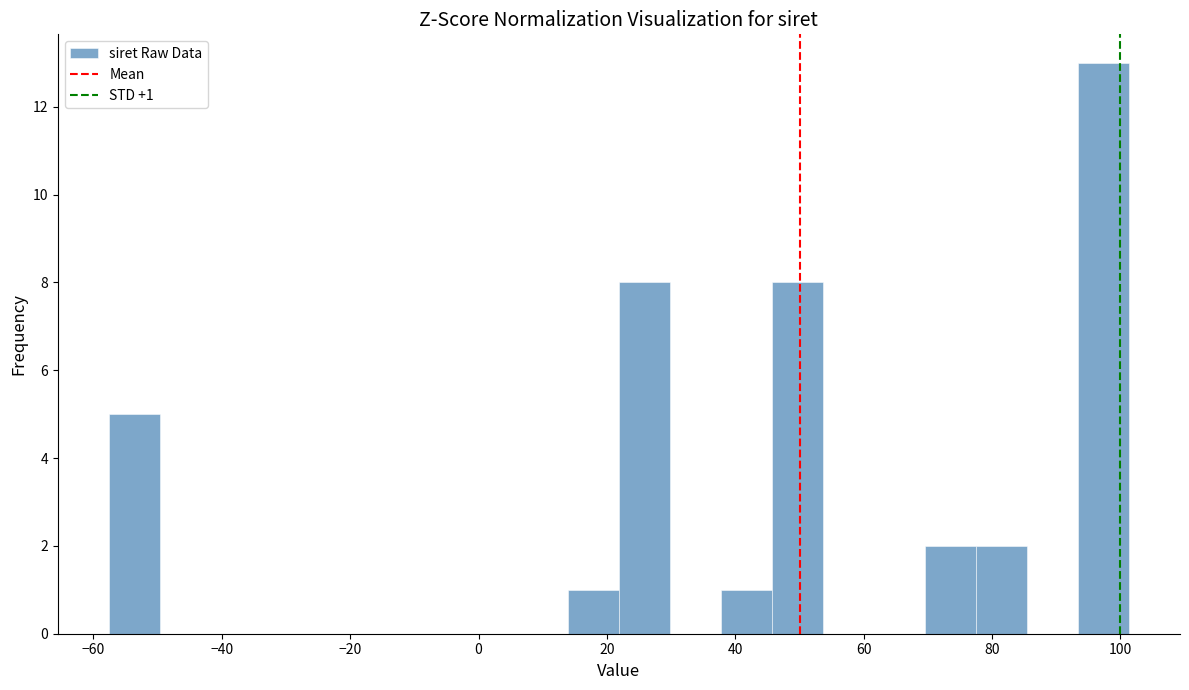

Around what value on the x-axis is the tallest bar? Give the approximate position of its centre, as read against the axis.

98